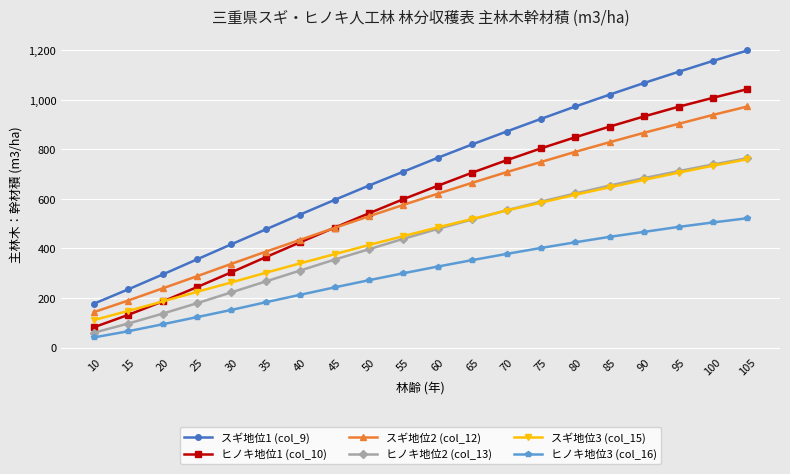

Rank the categories by スギ地位3 (col_15) value from highest to lowest.

105, 100, 95, 90, 85, 80, 75, 70, 65, 60, 55, 50, 45, 40, 35, 30, 25, 20, 15, 10